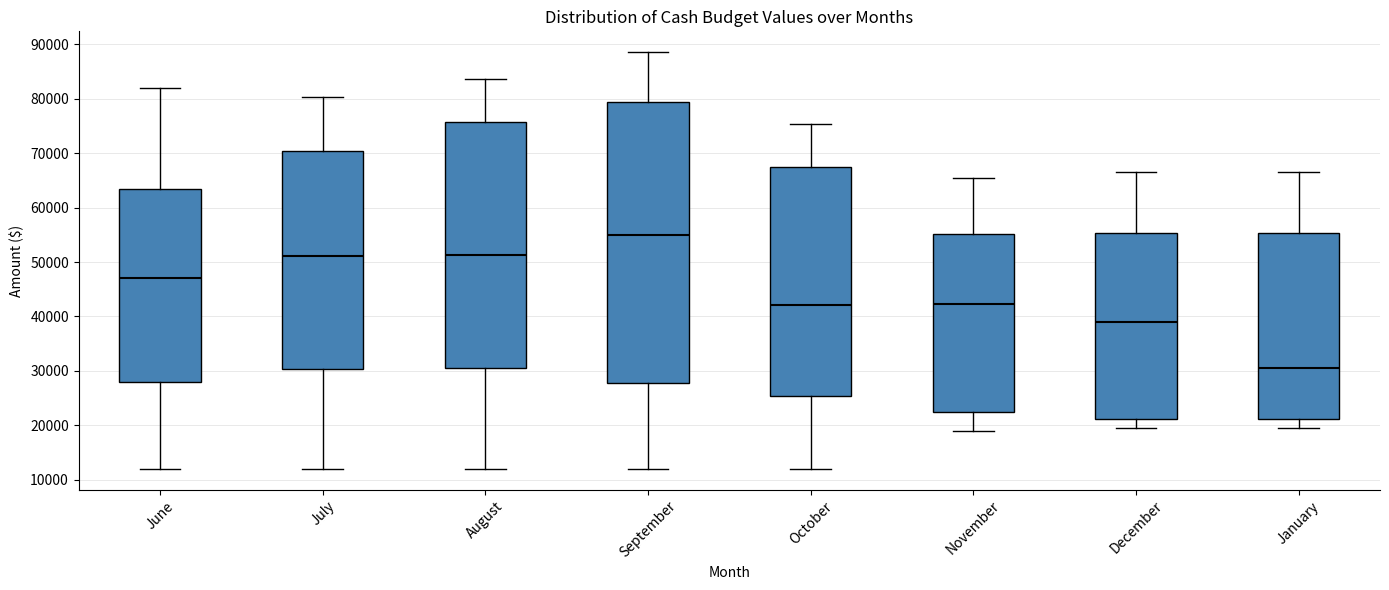

Comparing the boxes themselves (not the whiskers), which one is the tallest?

September